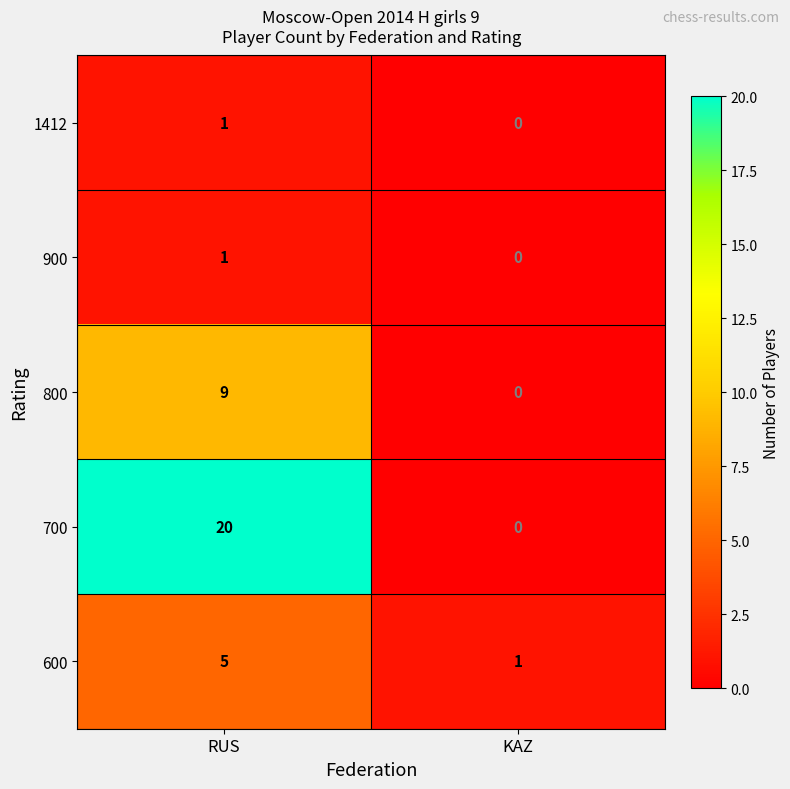

What is the total value across all series at RUS?

36